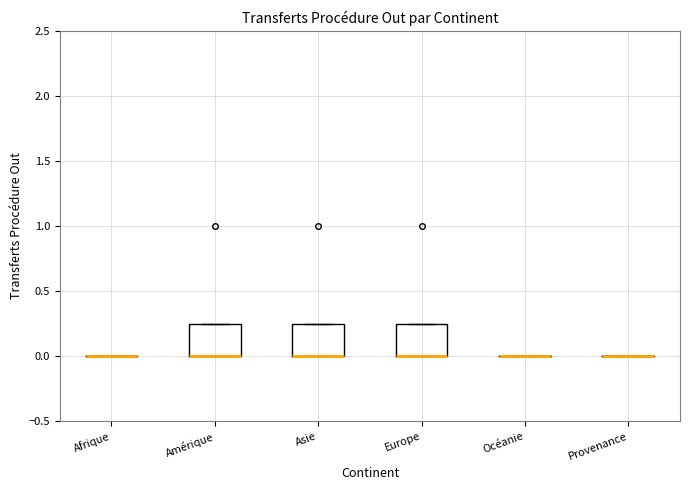

Reading left to right, transcribe this box plot: for each box, give where its median line is, the range the box spans, and where its two whiskers end, as read against the y-axis. The values are not printed on the chart, so give them approximately, as read against the axis.

Afrique: box collapsed to a line at 0.00, whiskers 0.00 to 0.00
Amérique: median 0.00 (drawn on the box's lower edge), box 0.00 to 0.25, whiskers 0.00 to 0.25
Asie: median 0.00 (drawn on the box's lower edge), box 0.00 to 0.25, whiskers 0.00 to 0.25
Europe: median 0.00 (drawn on the box's lower edge), box 0.00 to 0.25, whiskers 0.00 to 0.25
Océanie: box collapsed to a line at 0.00, whiskers 0.00 to 0.00
Provenance: box collapsed to a line at 0.00, whiskers 0.00 to 0.00